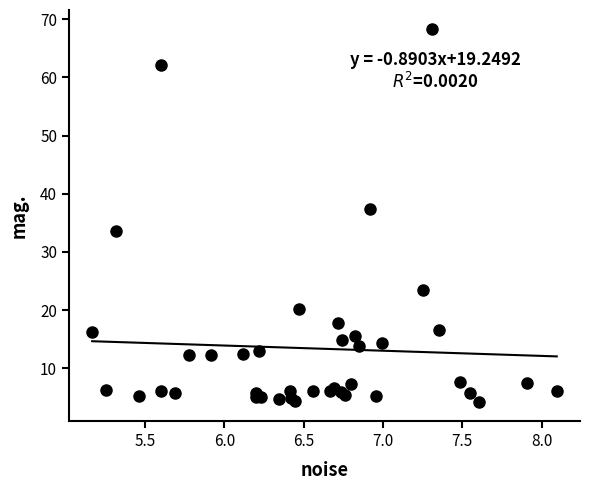

What Y value in the scatter plot is closest to 36?

37.4